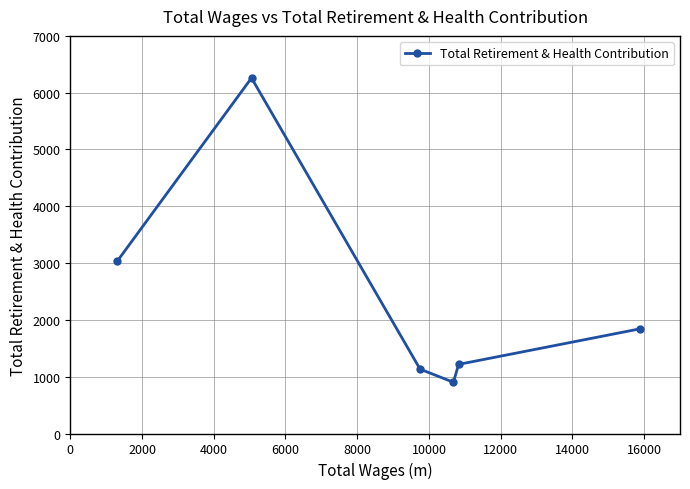

What is the smallest value displayed?

902